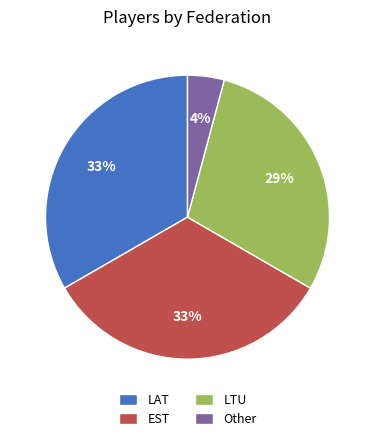

Which has a higher value, LAT or LTU?

LAT